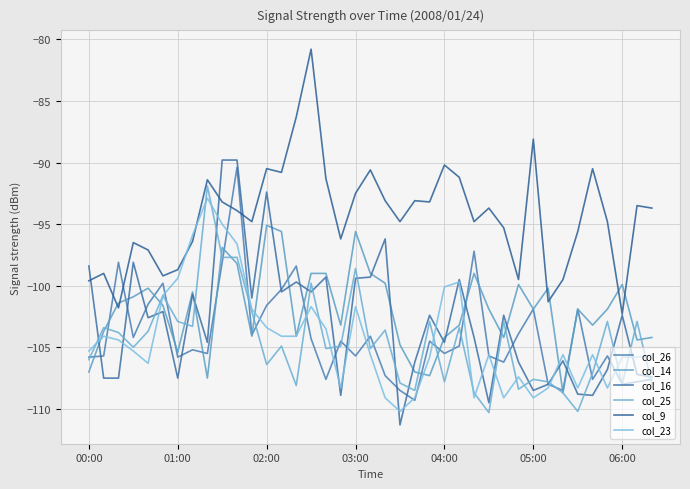

Does the chart display data point markers on the line(s)?

No